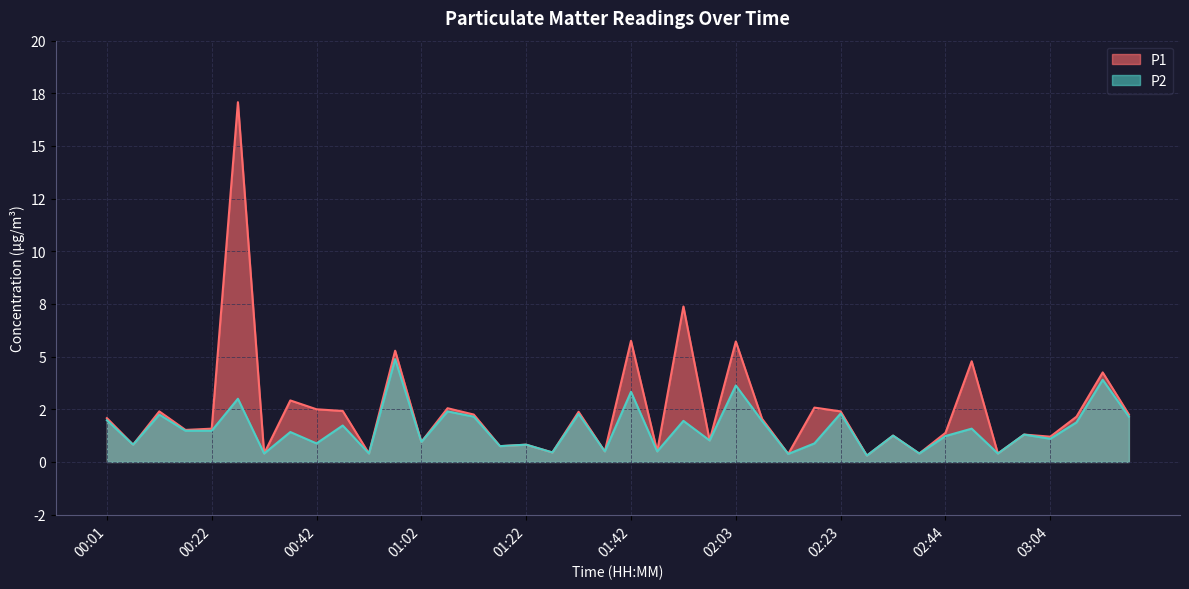

At which label is P1 closest to 8?

01:53